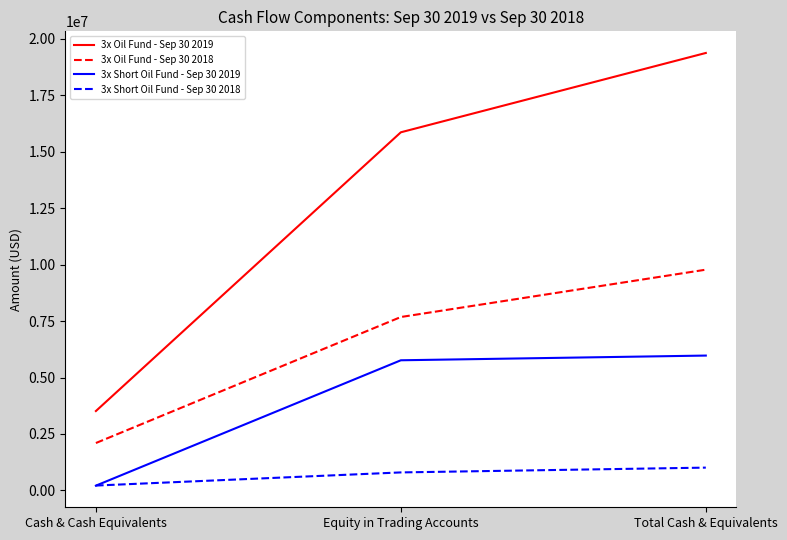

The 3x Oil Fund - Sep 30 2019 series shows 21669847 at Equity in Trading Accounts. True or false?

False